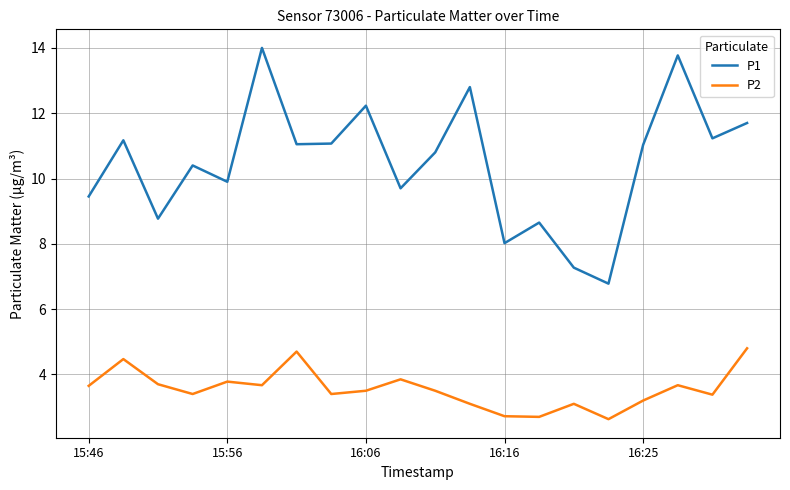

How many distinct data groups are displayed?

2